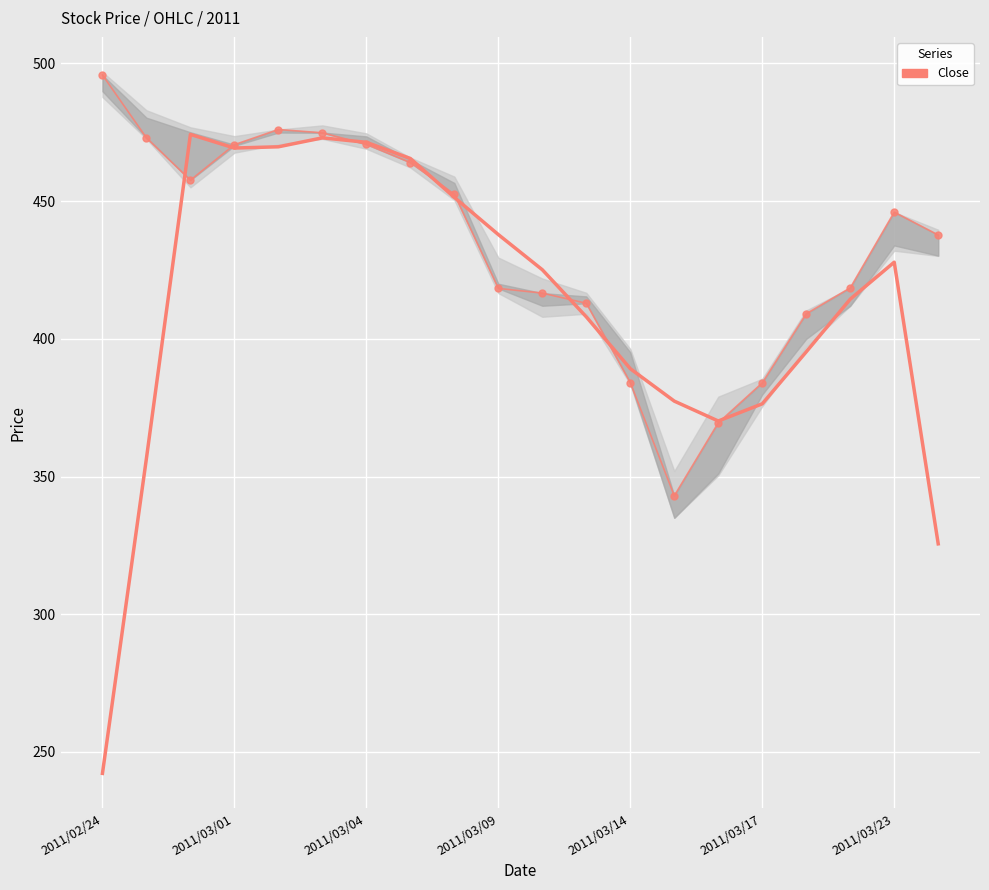

How many points are higher than both their immediate neighbors (excluding endpoints)?

2